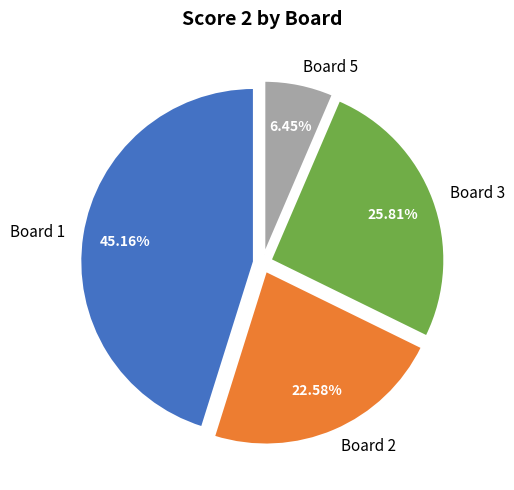

What is the ratio of the value at Board 3 to the value at Board 5?

4.0